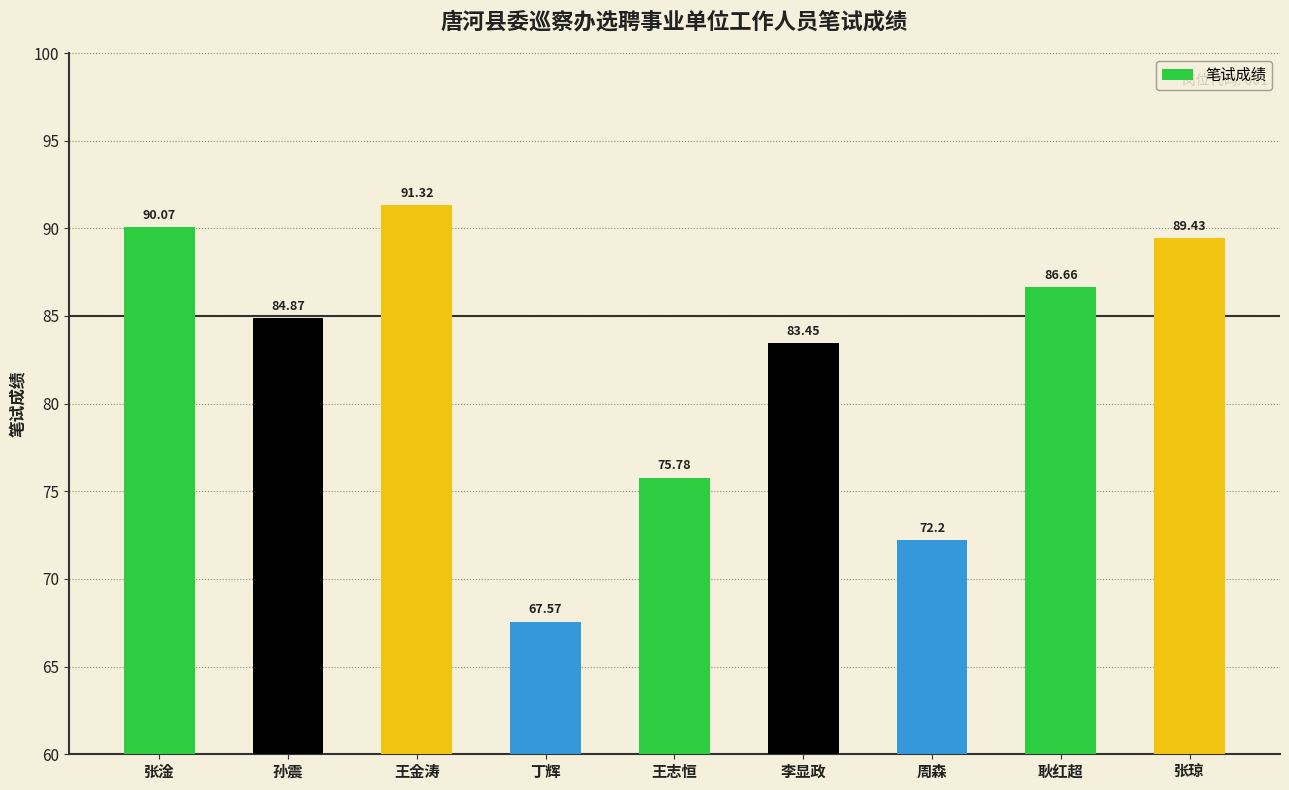

Count the number of values greater than 84.

5